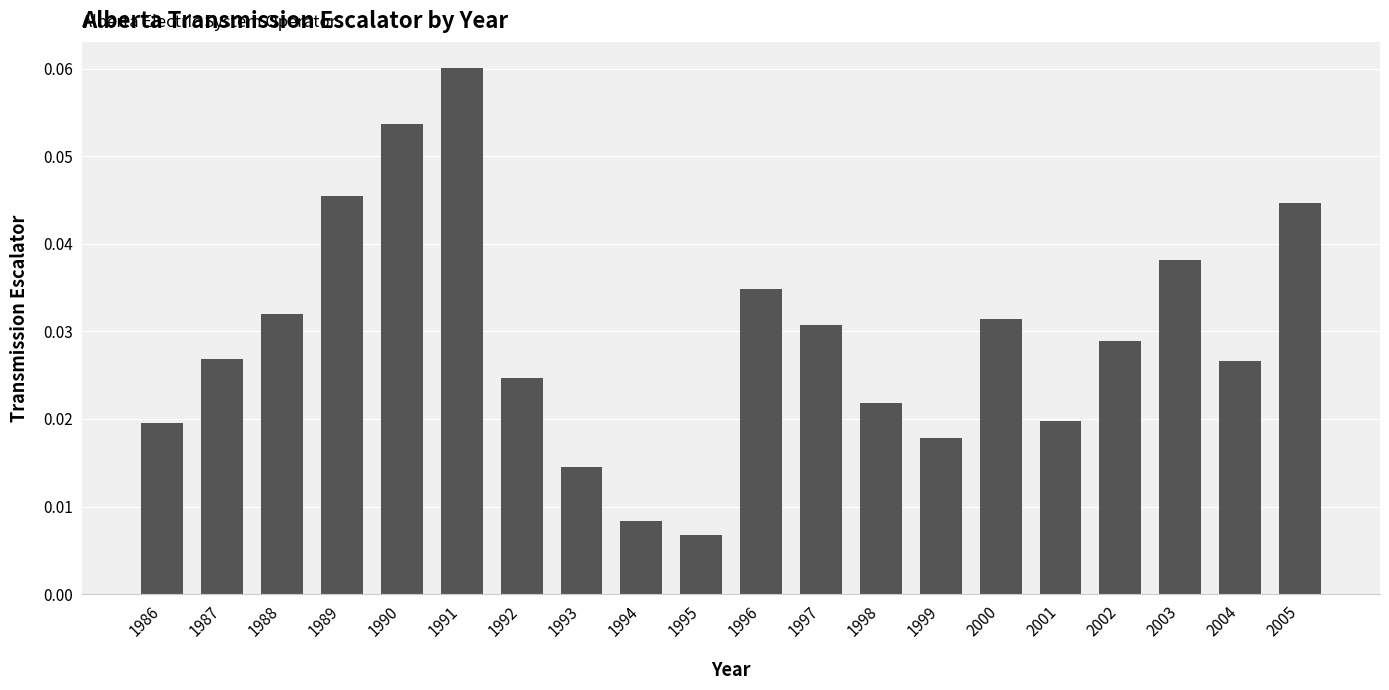

At which label is the value closest to 0?

1995